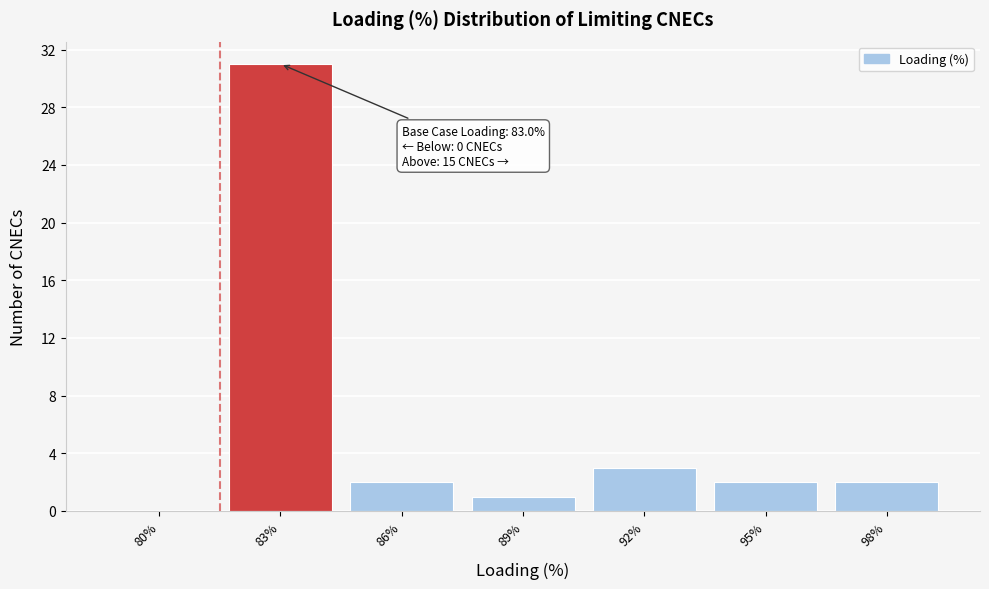

Reading left to right, transcribe all the data shown in this chart.

80%=0	83%=31	86%=2	89%=1	92%=3	95%=2	98%=2